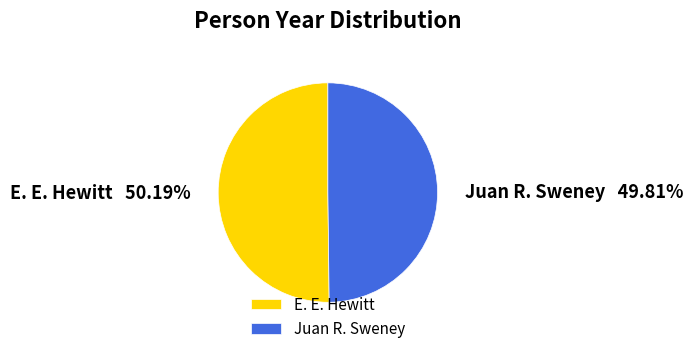

Is the sum of Juan R. Sweney and E. E. Hewitt greater than half?

Yes